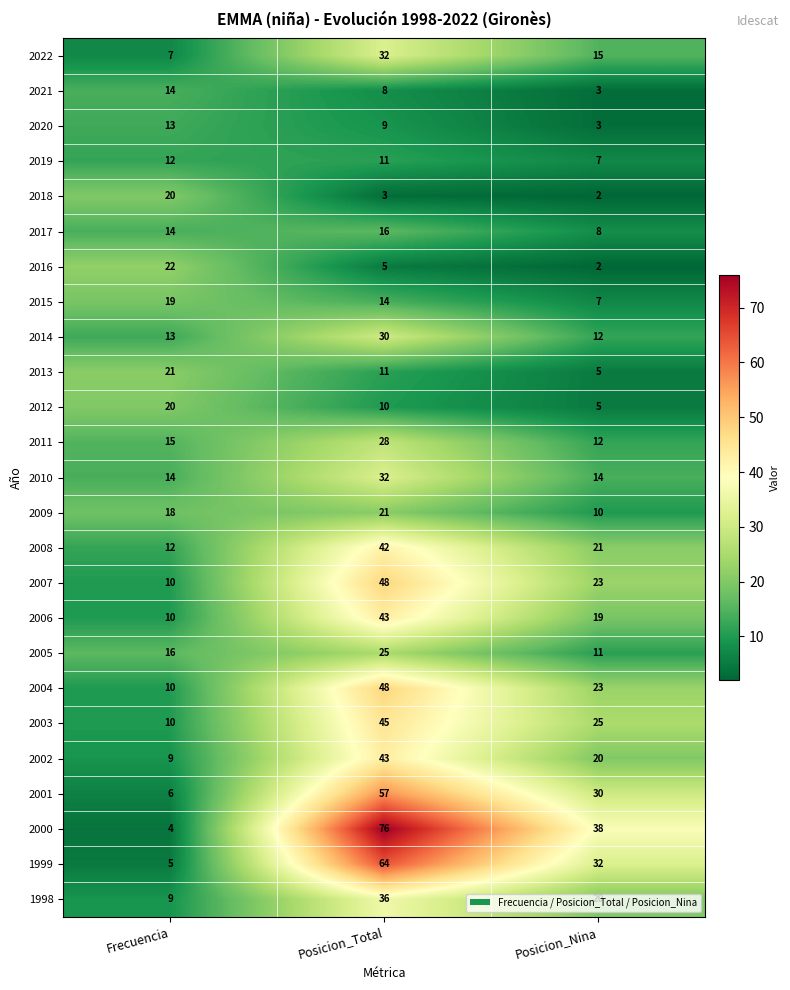

What is the difference between the 2000 values at Posicion_Nina and Frecuencia?

34